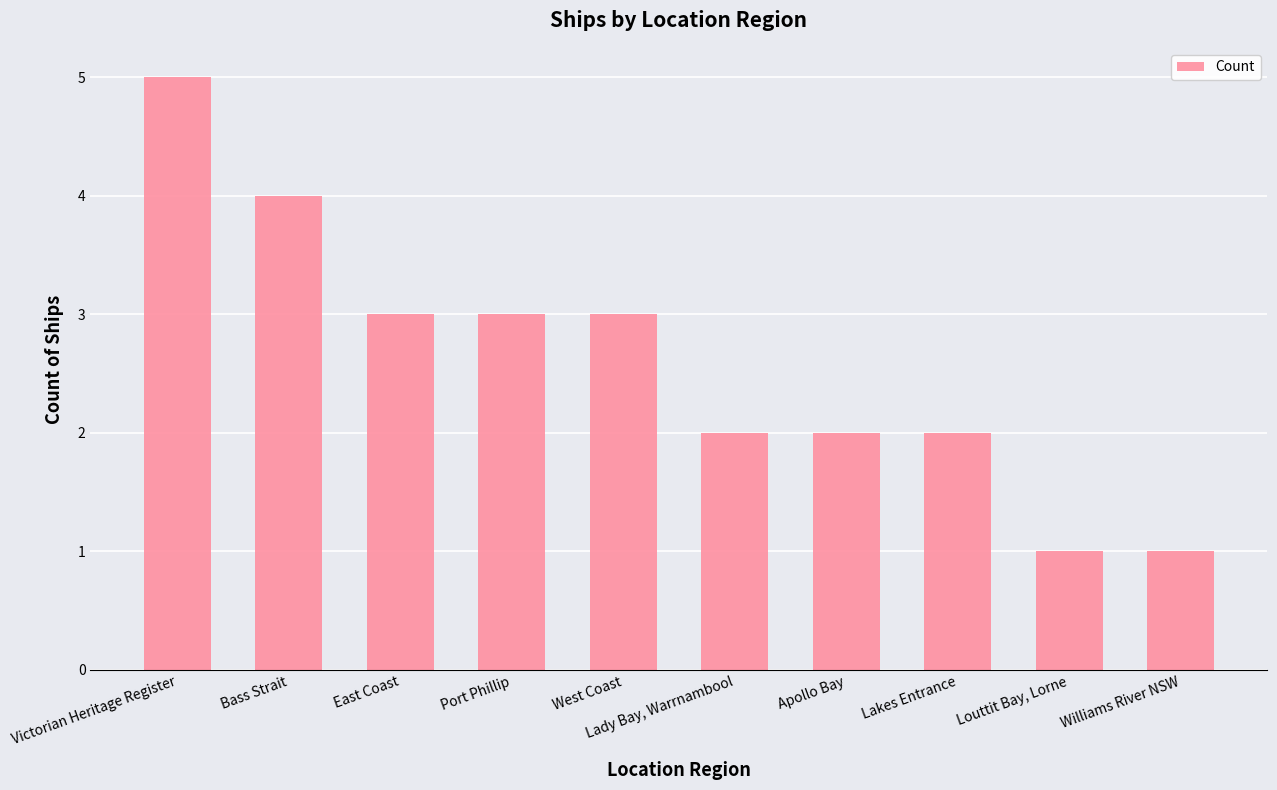

Are the bars horizontal?

No